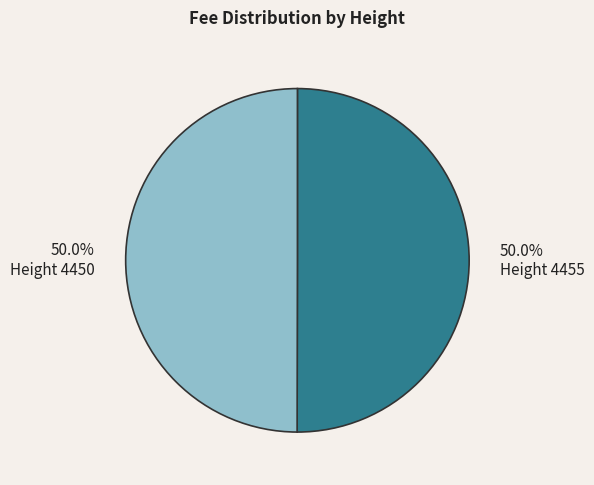

How many slices are in this pie chart?

2